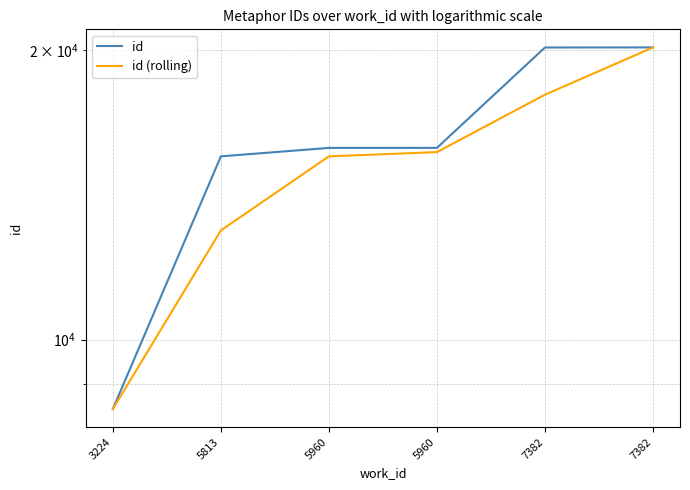

What is the sum of all id values?

95936.0